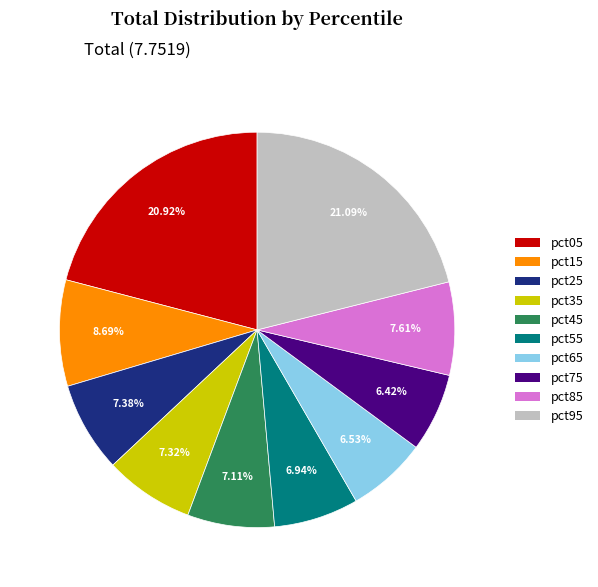

To the nearest percent, what percentage of the pie is pct35?

7%